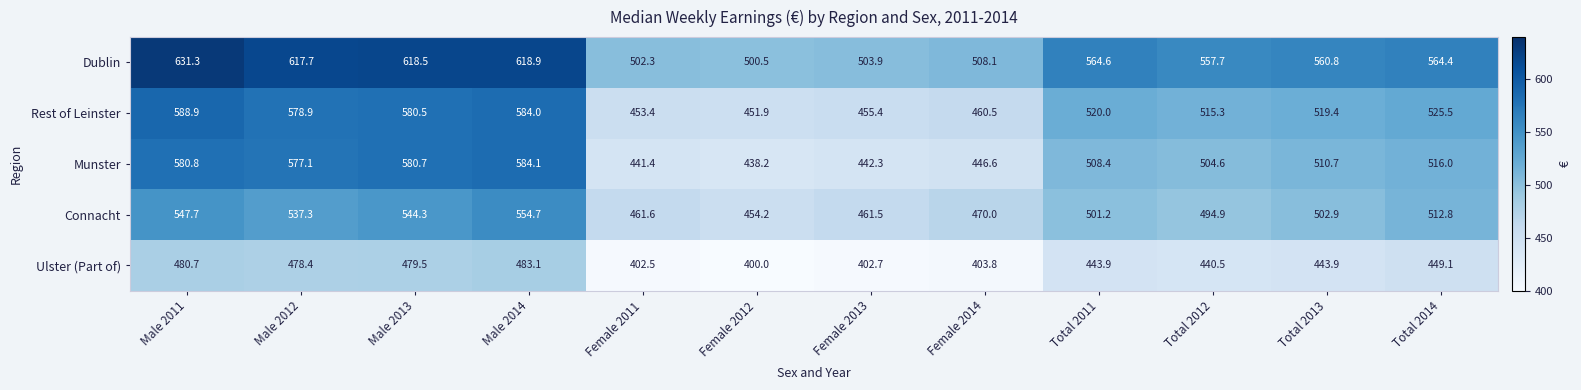

At Total 2012, list the series in order from largest to smallest.

Dublin, Rest of Leinster, Munster, Connacht, Ulster (Part of)